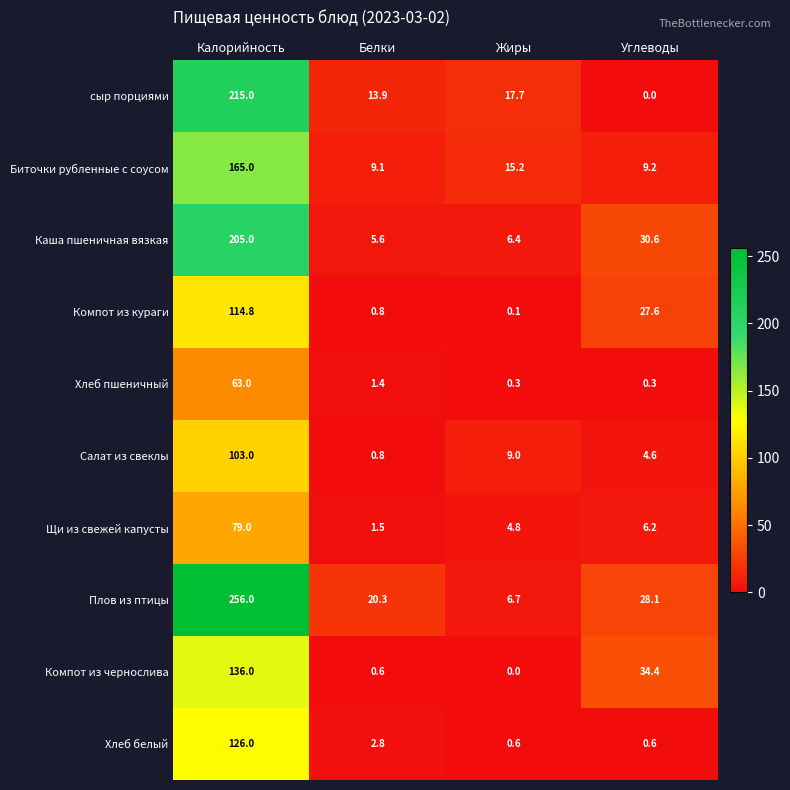

The Щи из свежей капусты series shows 6.2 at Углеводы. True or false?

True